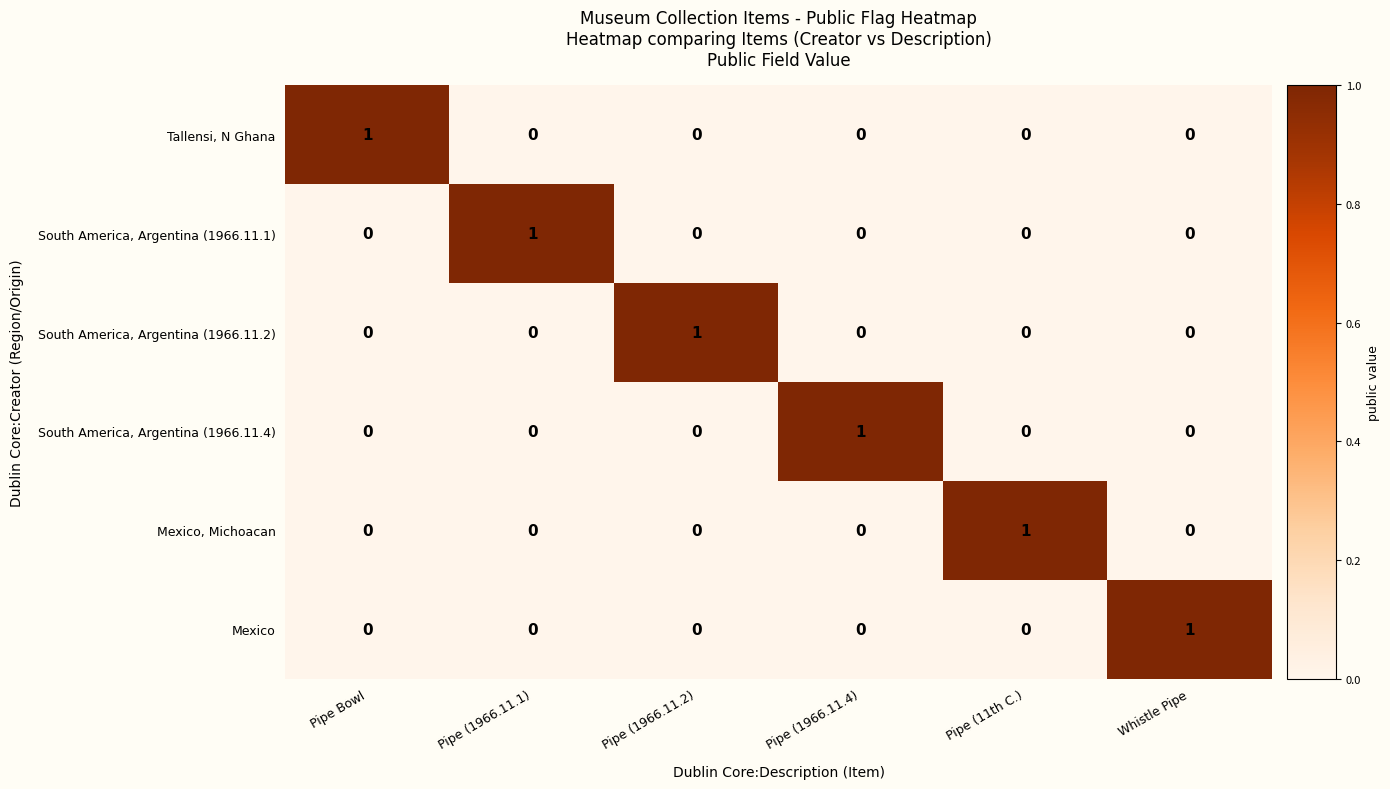

Count the South America, Argentina (1966.11.1) values in the range 0 to 1.

6